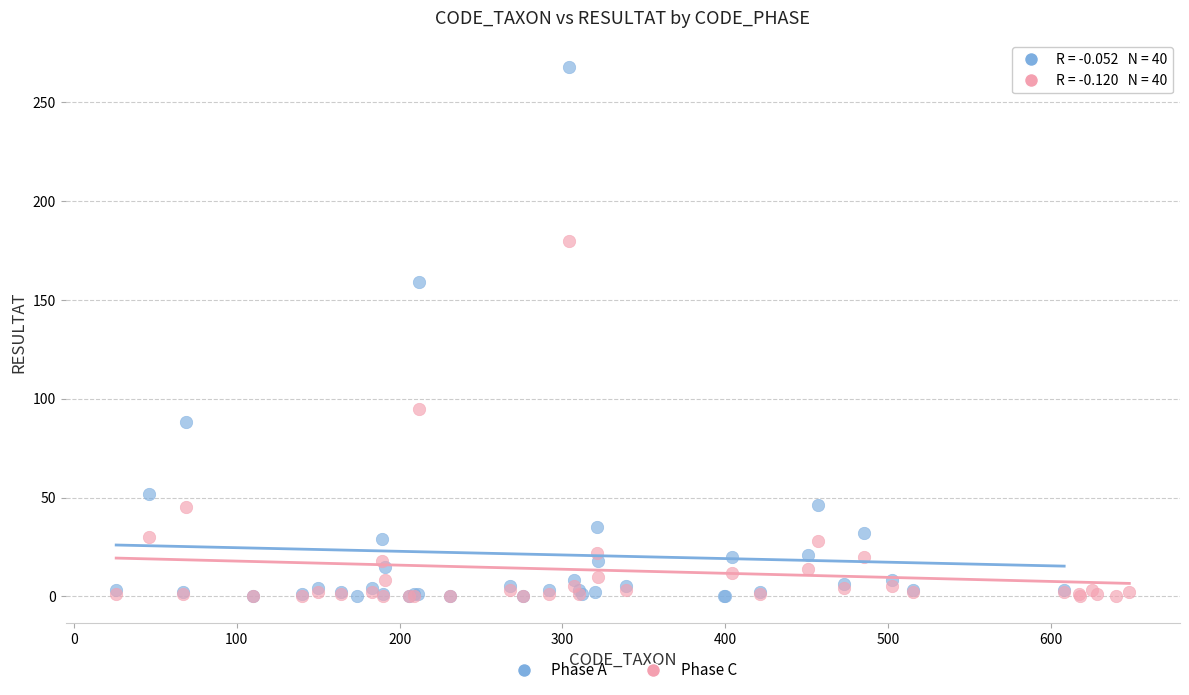

Which series has the largest Y range (max minus min)?

Phase A